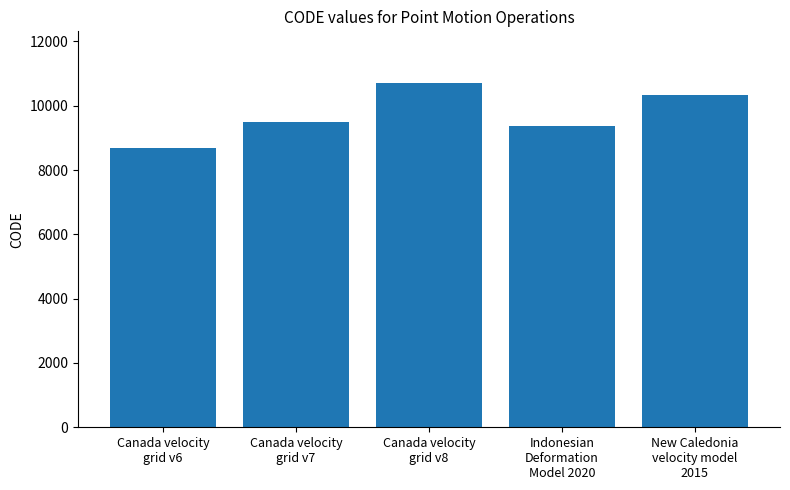

What is the greatest value displayed?

10707